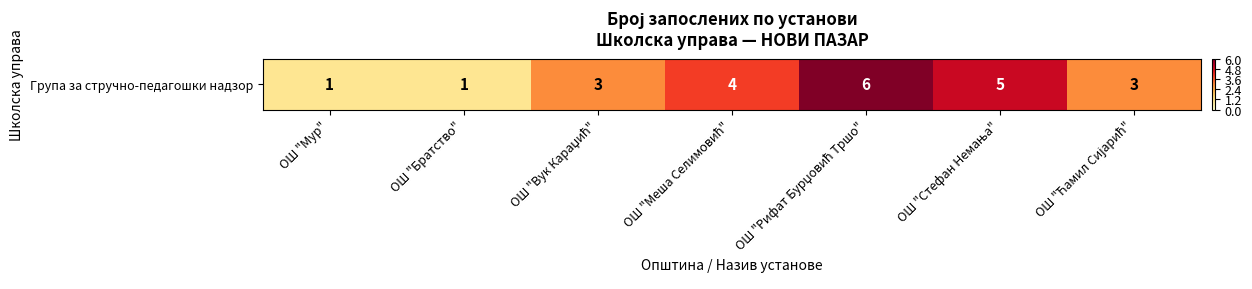

Count the values in the range 1 to 5.

6